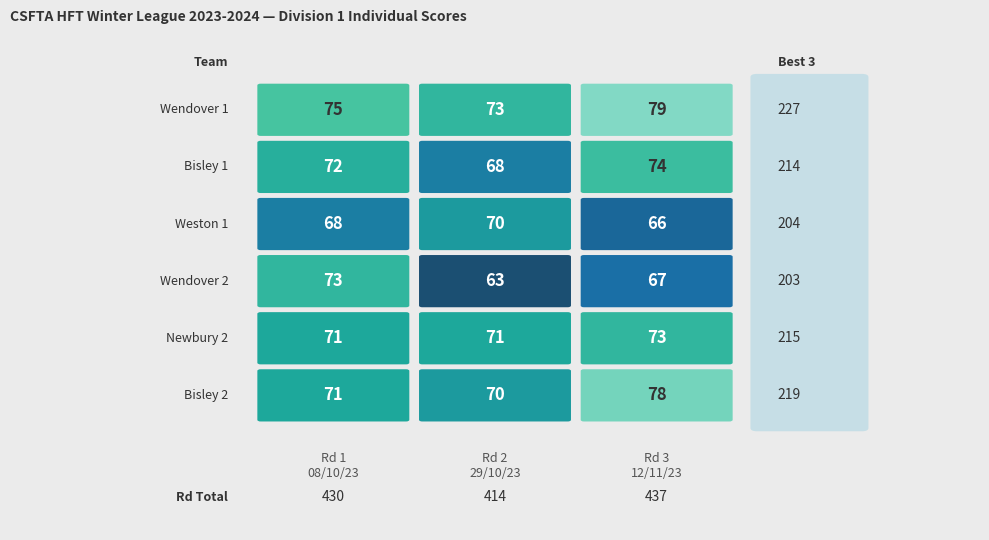

Which series has the widest spread of values?

Wendover 2